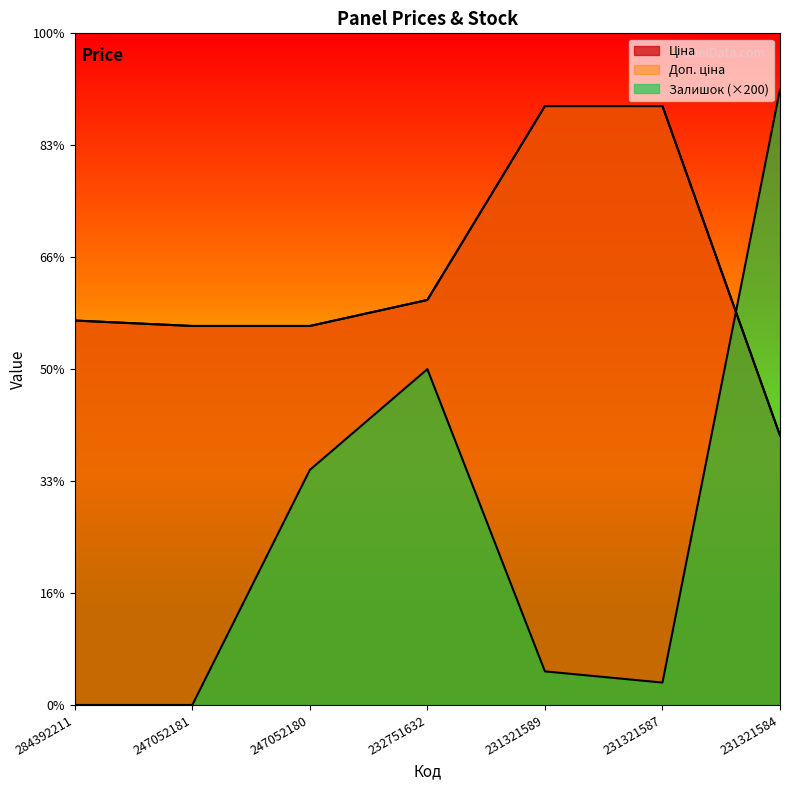

Is it true that Доп. ціна equals 10578.6 at 232751632?

False